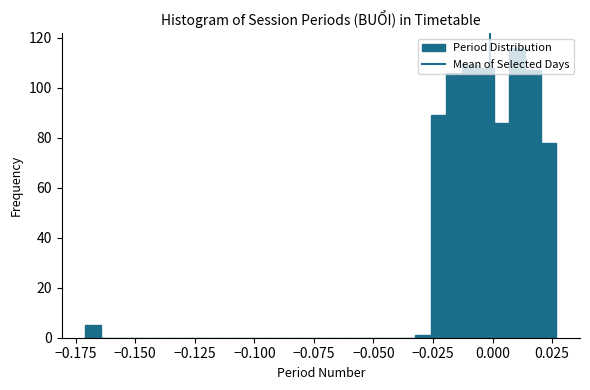

Read against the x-axis, roughly where is the centre of the tallest bar?

0.010